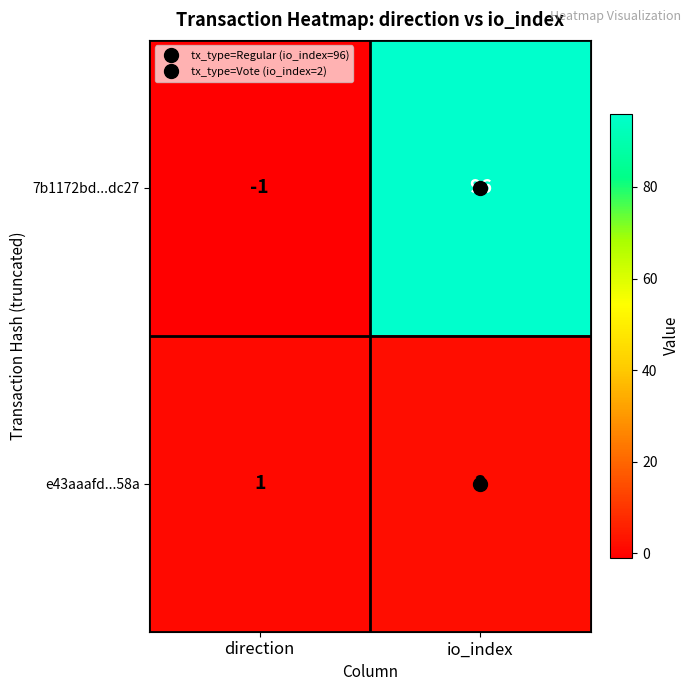

Which series has the largest range (max minus min)?

7b1172bd...dc27